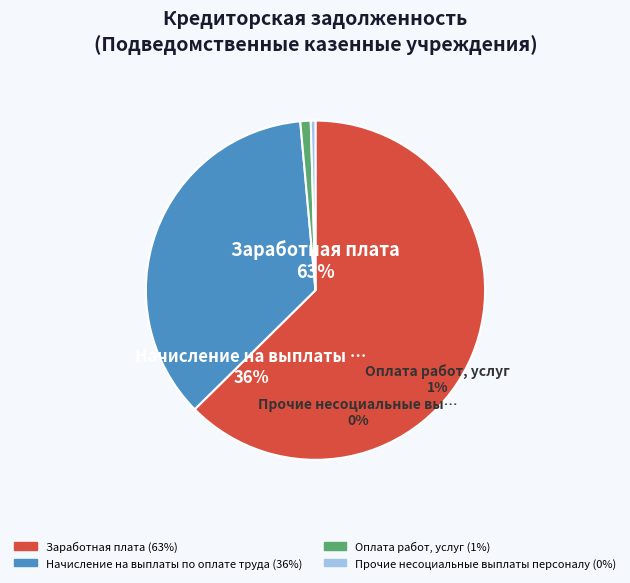

How many slices are in this pie chart?

4